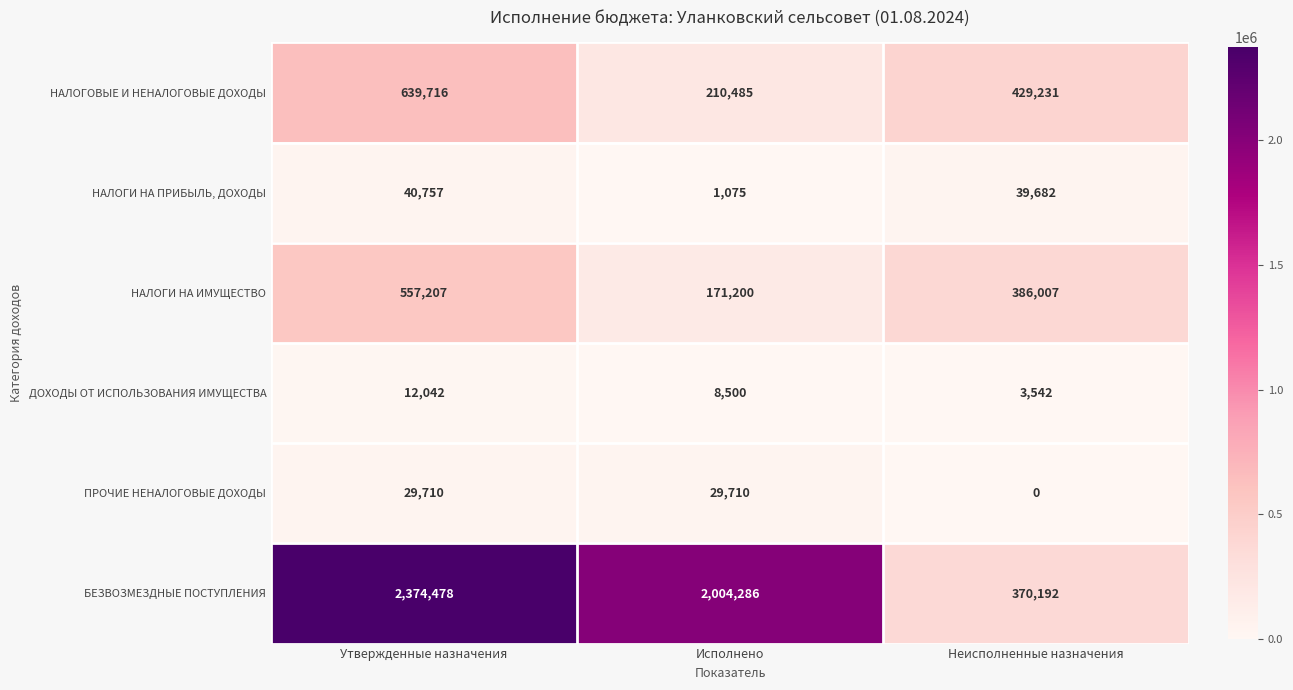

Rank the series by their maximum value, from highest to lowest.

БЕЗВОЗМЕЗДНЫЕ ПОСТУПЛЕНИЯ, НАЛОГОВЫЕ И НЕНАЛОГОВЫЕ ДОХОДЫ, НАЛОГИ НА ИМУЩЕСТВО, НАЛОГИ НА ПРИБЫЛЬ, ДОХОДЫ, ПРОЧИЕ НЕНАЛОГОВЫЕ ДОХОДЫ, ДОХОДЫ ОТ ИСПОЛЬЗОВАНИЯ ИМУЩЕСТВА